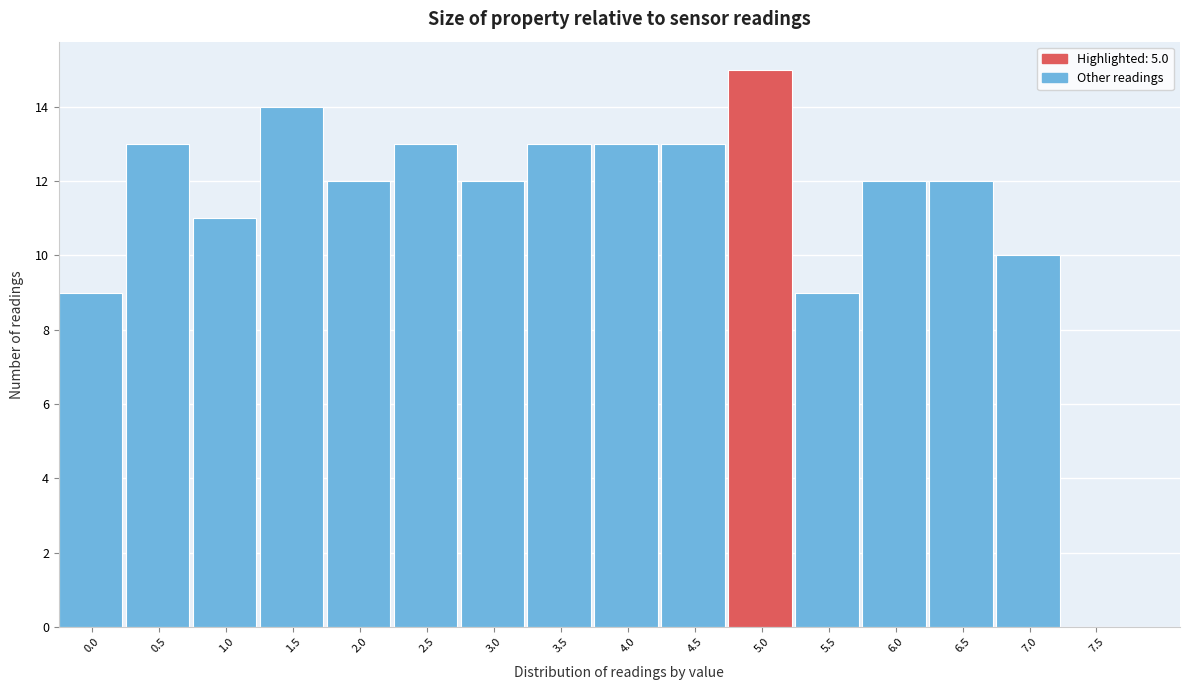

Reading left to right, transcribe all the data shown in this chart.

0.0=9	0.5=13	1.0=11	1.5=14	2.0=12	2.5=13	3.0=12	3.5=13	4.0=13	4.5=13	5.0=15	5.5=9	6.0=12	6.5=12	7.0=10	7.5=0